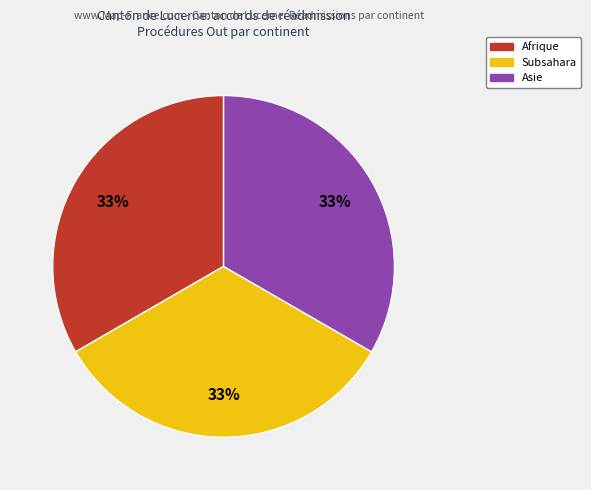

Is there any slice that represents more than half of the pie?

No